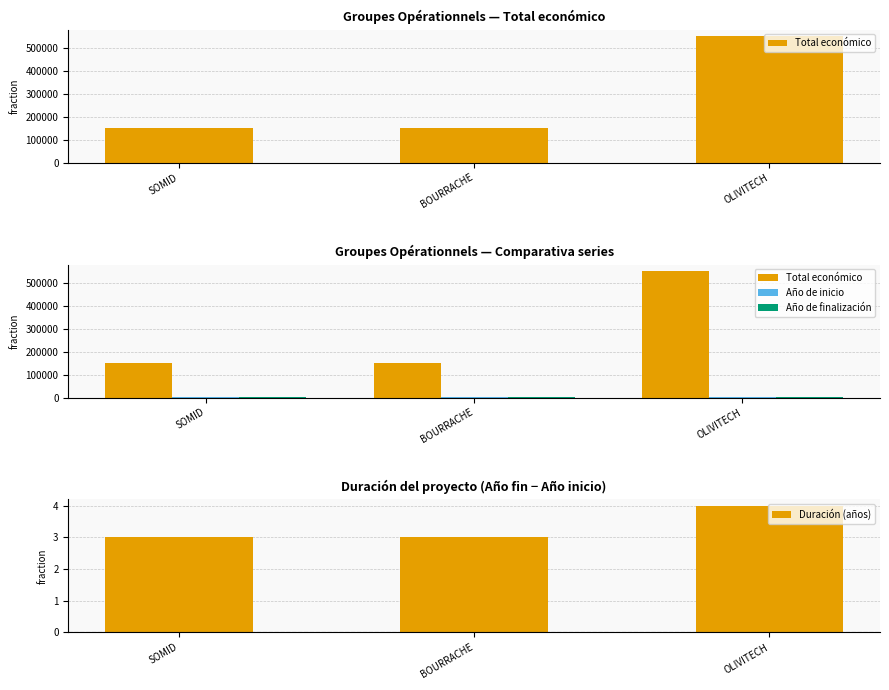

The Duración (años) series shows 4 at OLIVITECH. True or false?

True